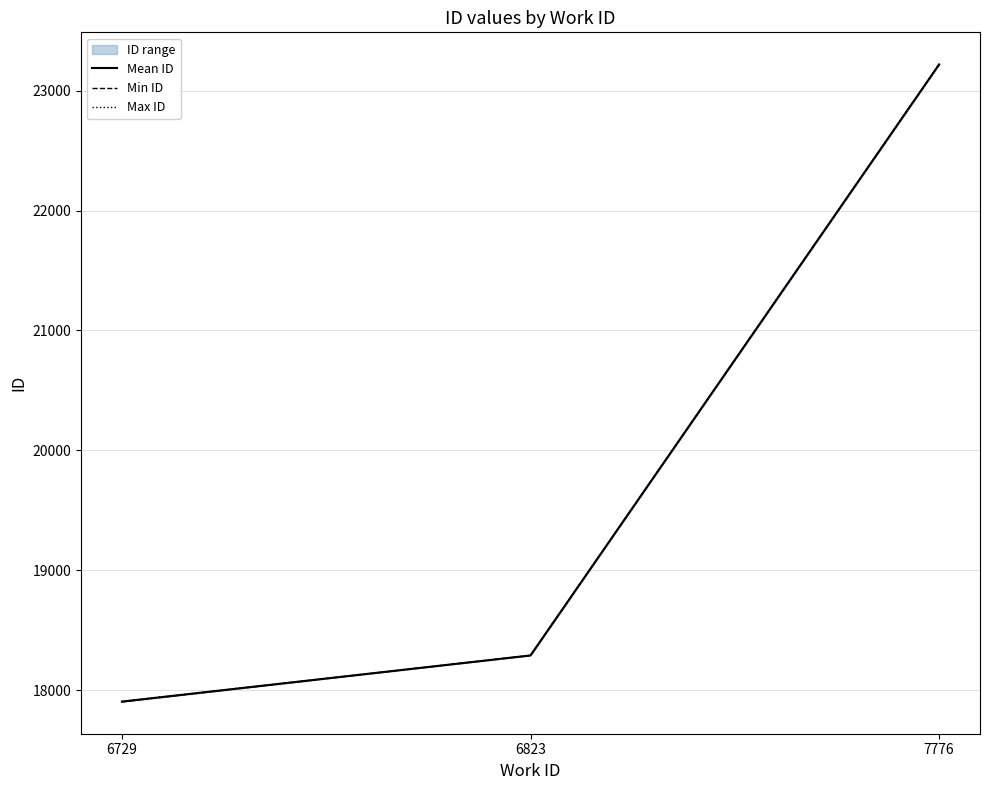

How many data points does each series have?

3